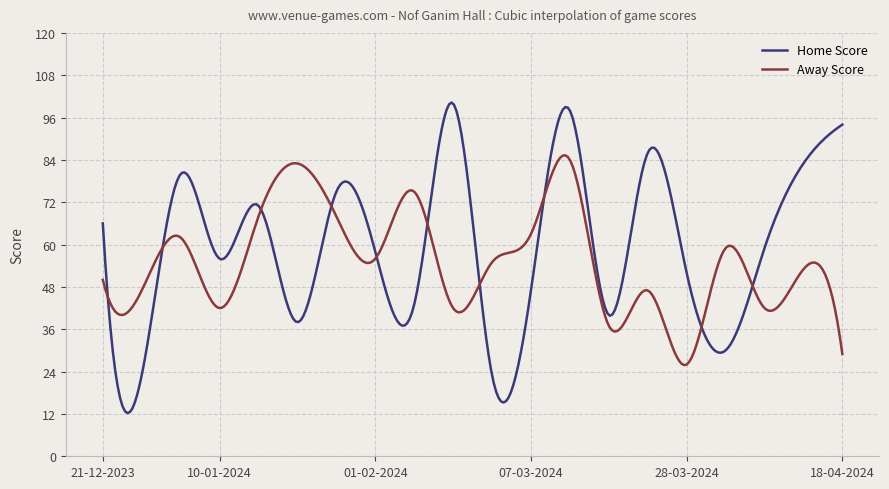

Which series has the widest spread of values?

Home Score